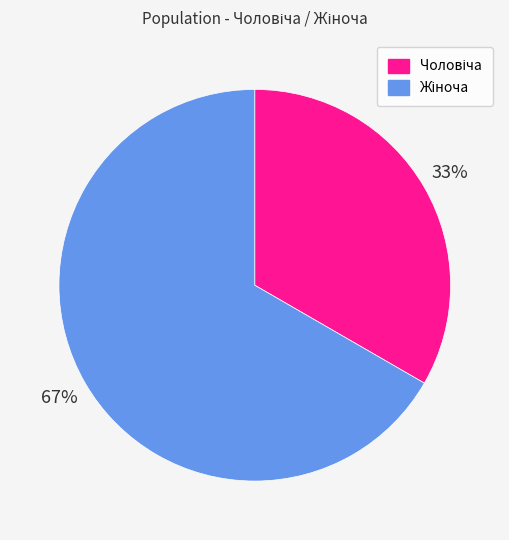

To the nearest percent, what is the average slice percentage?

50%